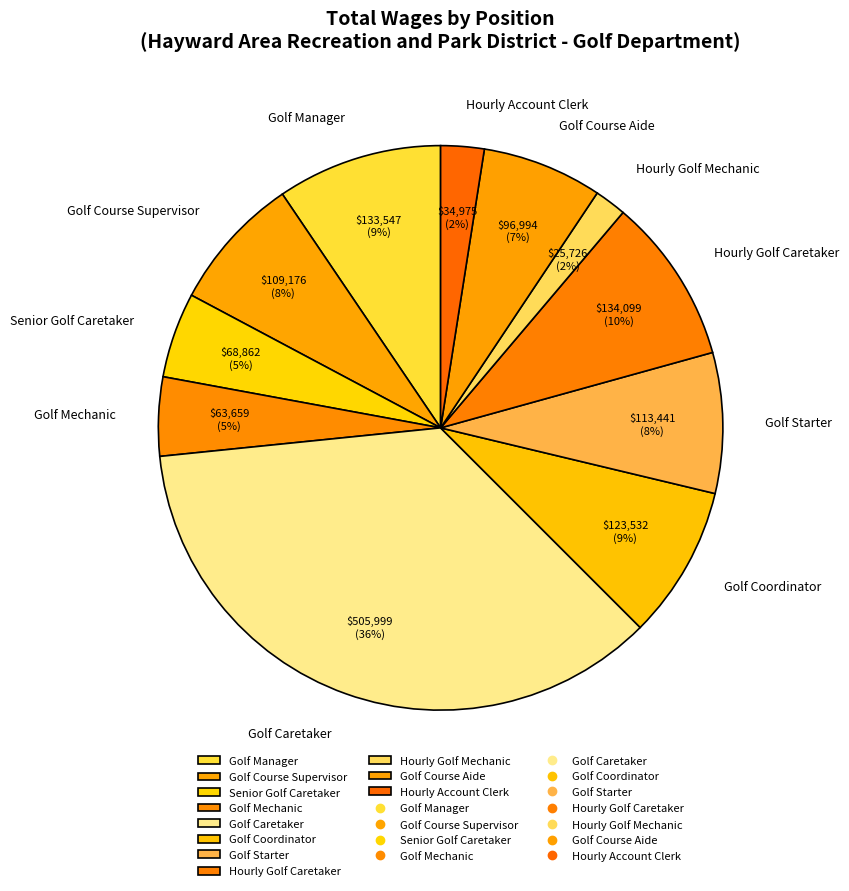

What is the ratio of the value at Senior Golf Caretaker to the value at Golf Coordinator?

0.6